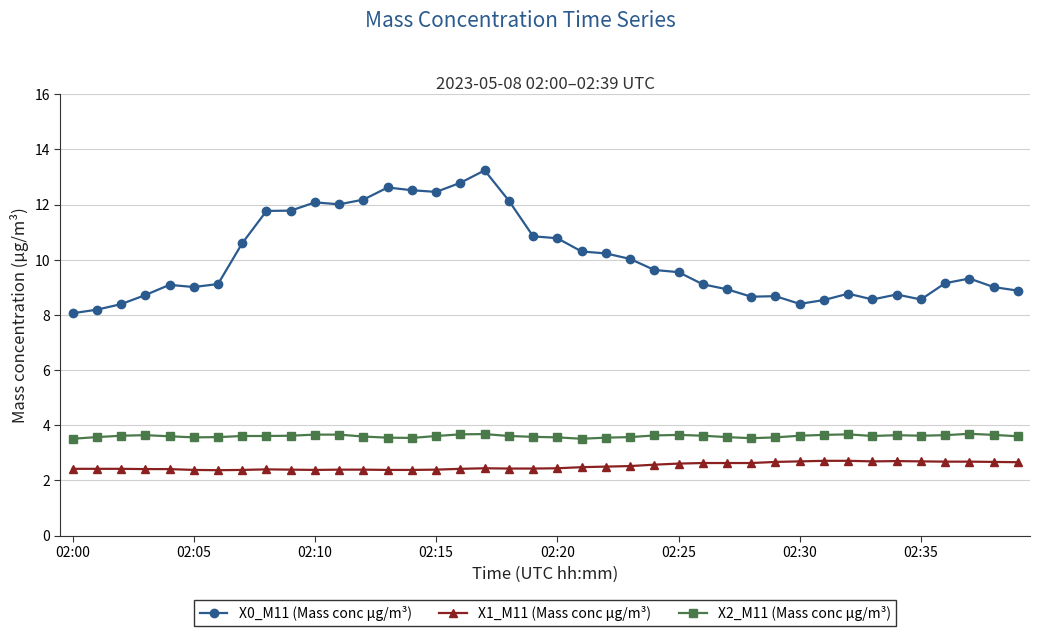

What is the value of the X2_M11 (Mass conc μg/m³) point at the 28th from the left?

3.6